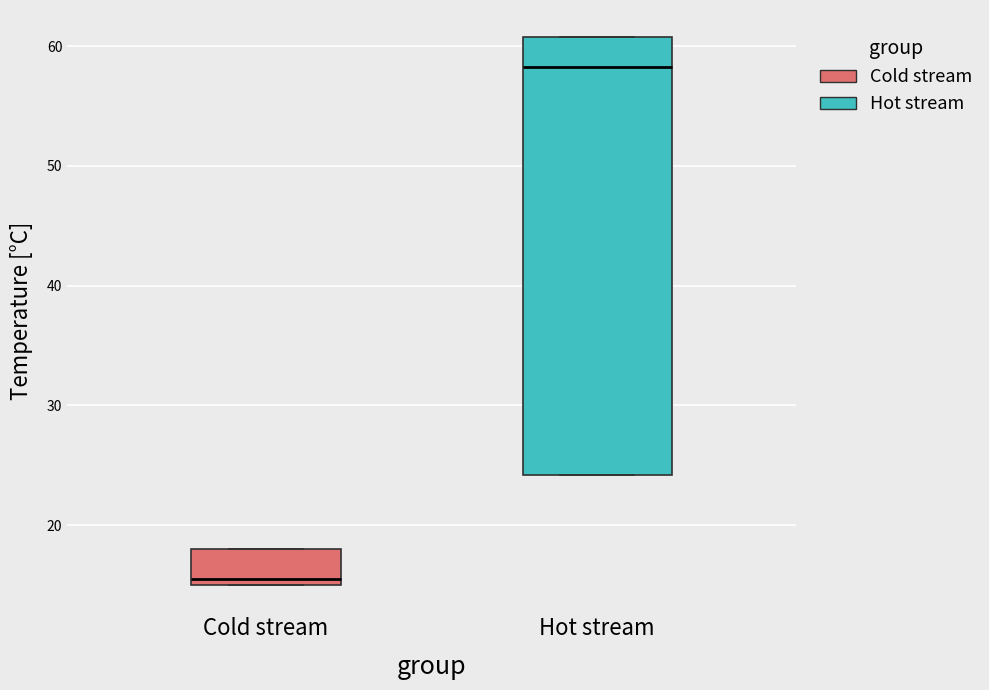

Reading left to right, transcribe this box plot: for each box, give where its median line is, the range the box spans, and where its two whiskers end, as read against the y-axis. The values are not printed on the chart, so give them approximately, as read against the axis.

Cold stream: median 15 (just above the box's lower edge), box 15 to 18, whiskers 15 to 18
Hot stream: median 58, box 24 to 61, whiskers 24 to 61